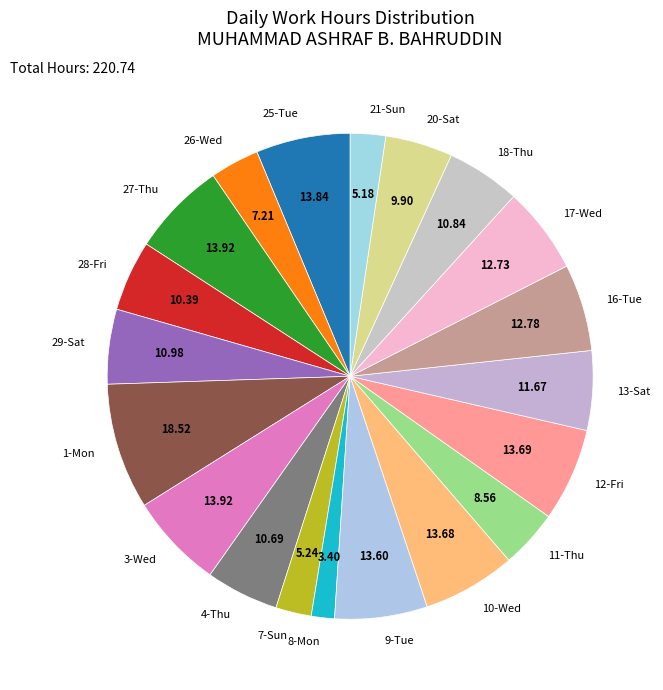

Is the sum of 25-Tue and 20-Sat greater than half?

No